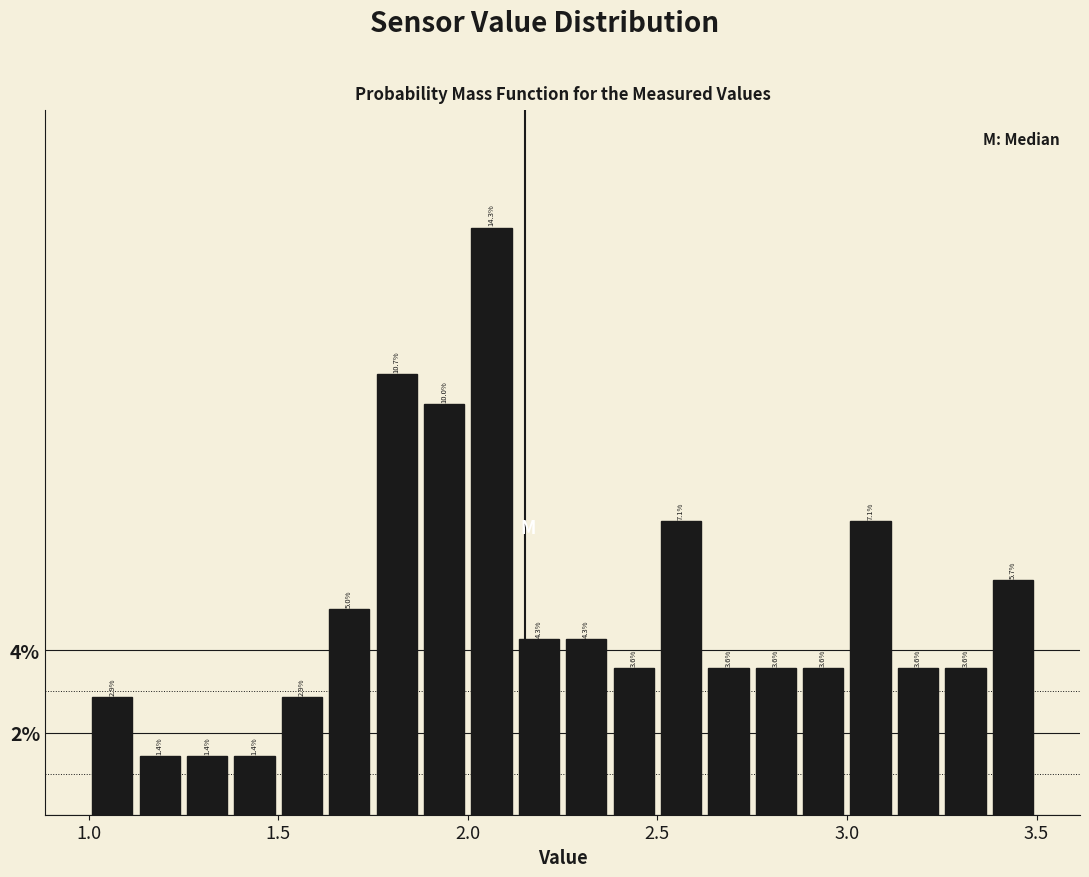

Around what value on the x-axis is the tallest bar? Give the approximate position of its centre, as read against the axis.

2.05